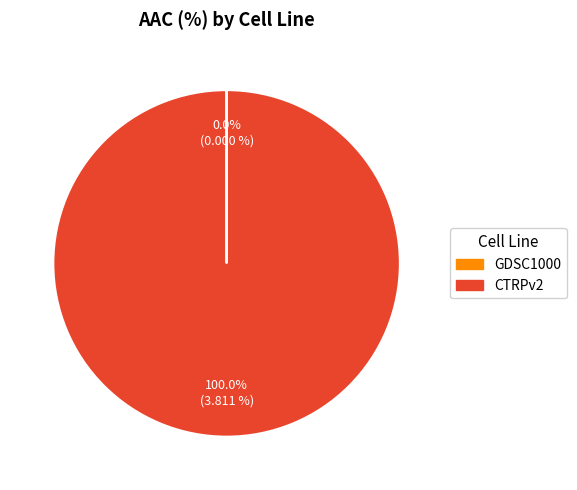

What is the largest slice in the pie chart?

CTRPv2